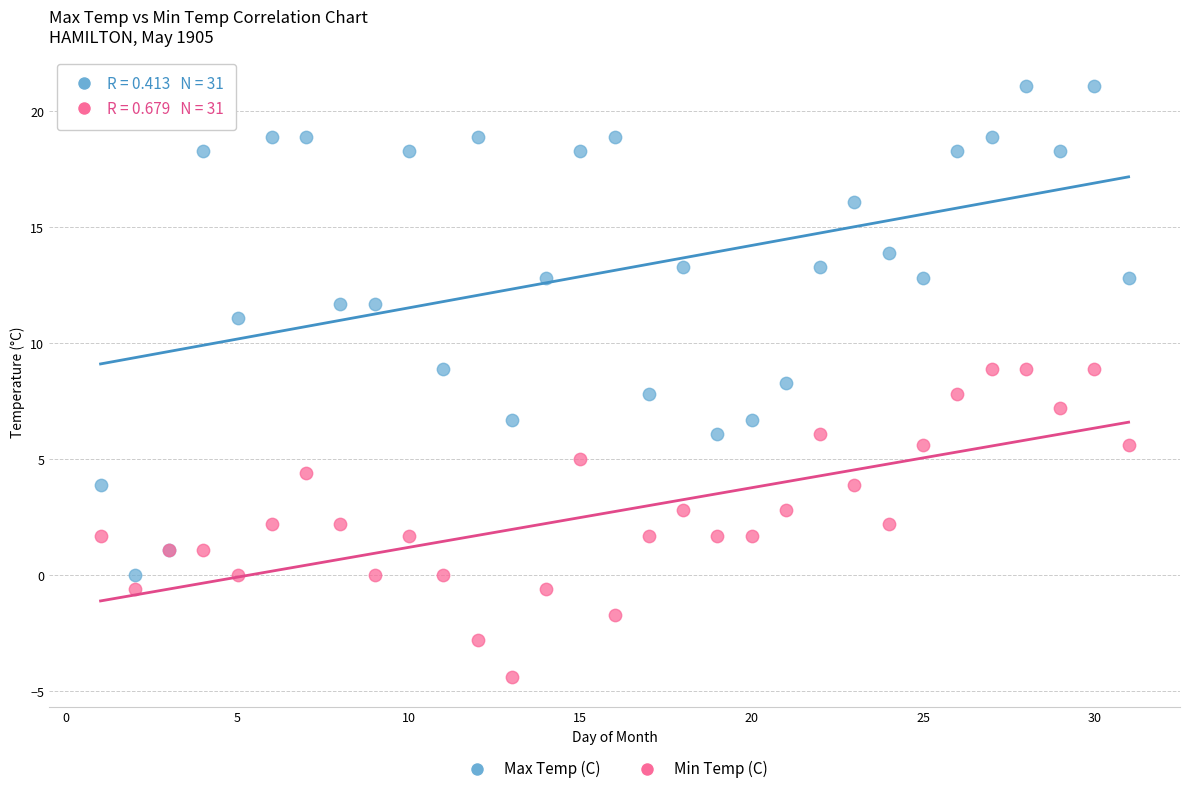

Which series contains the highest Y value?

Max Temp (C)